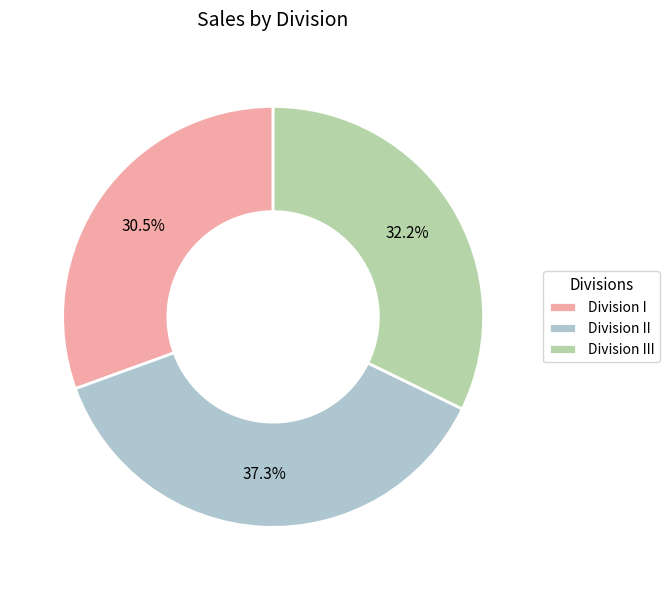

Does Division I represent more than half of the total?

No